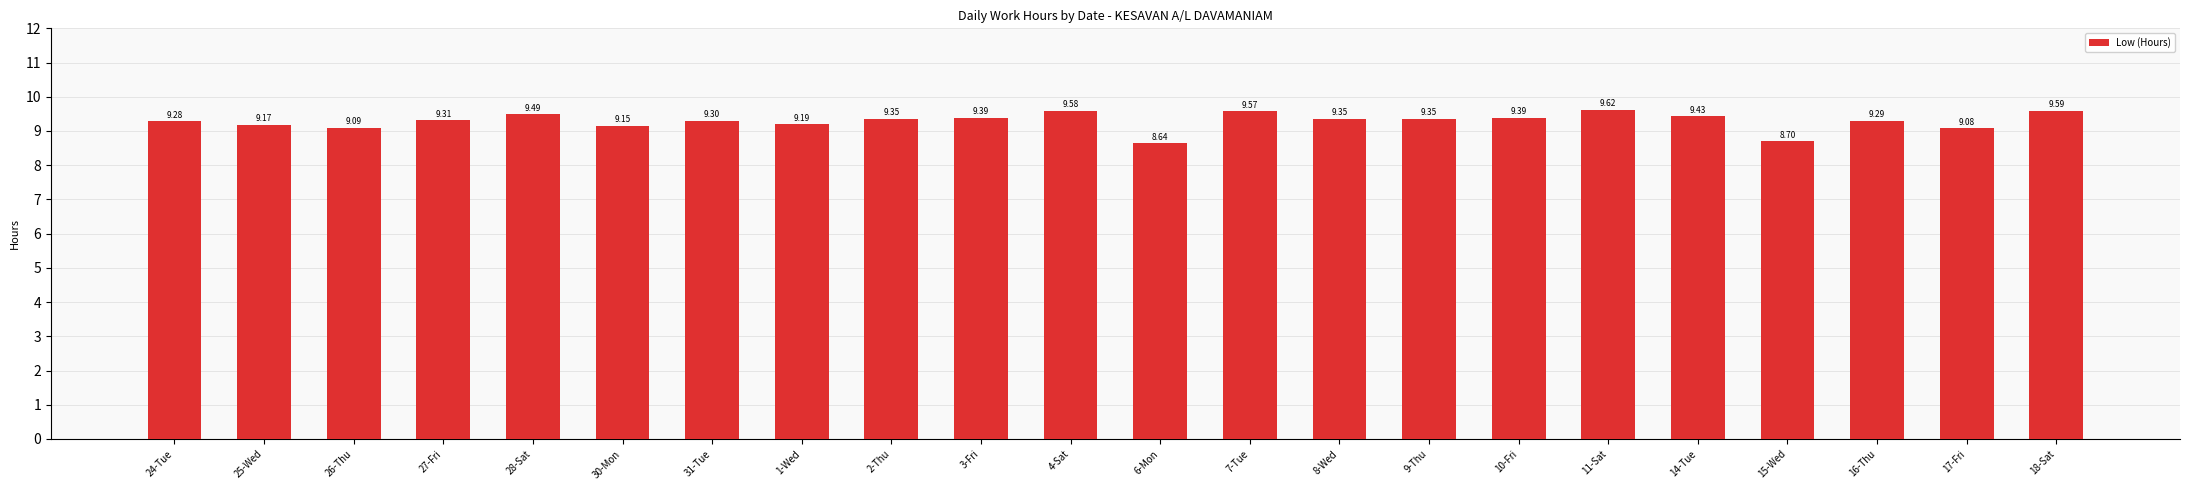

At which label is the value closest to 9?

17-Fri